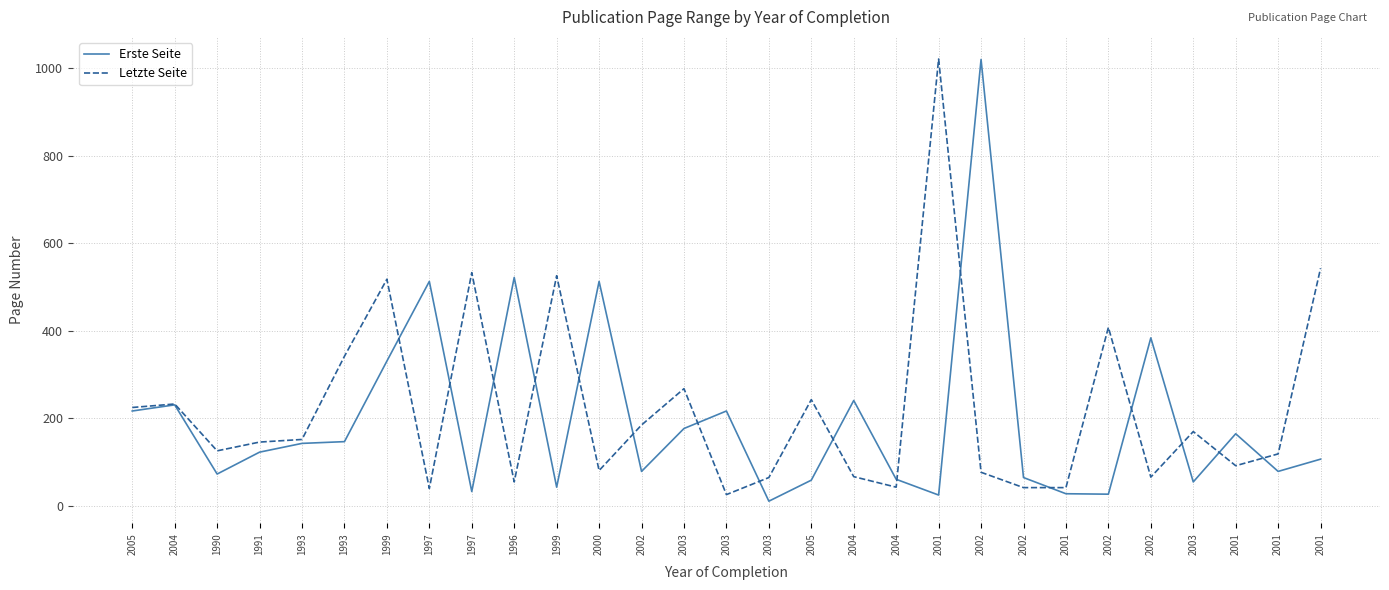

How many lines are shown in the chart?

2